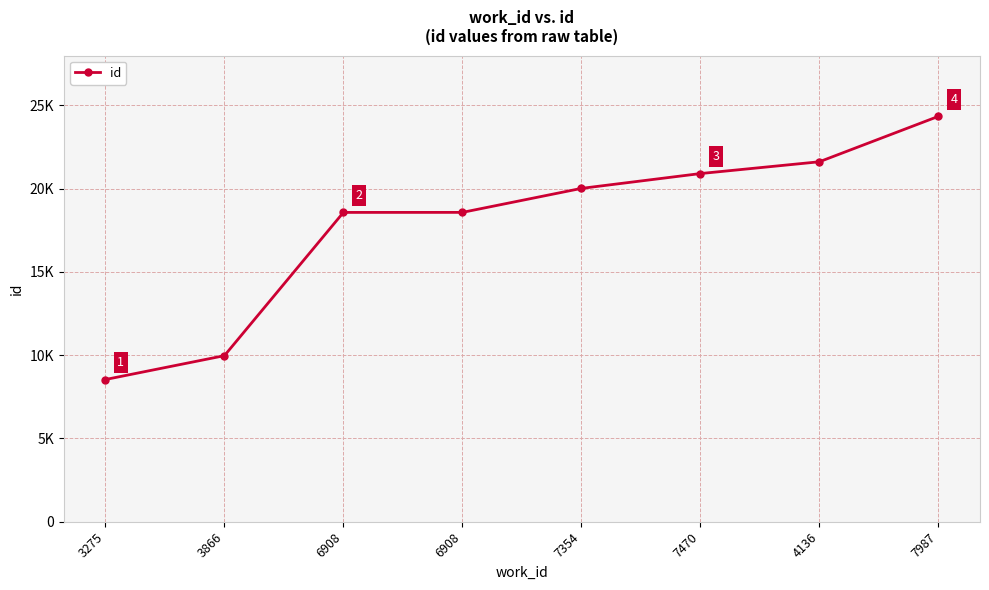

What is the value of the 2nd point from the left?

9968